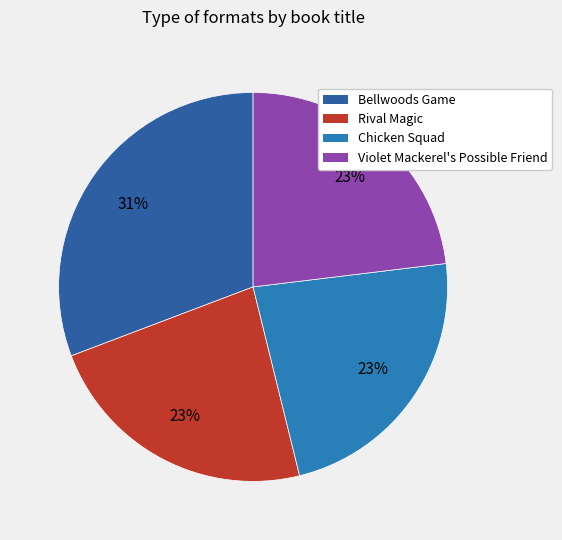

Is it true that Chicken Squad is 11% of the pie?

False